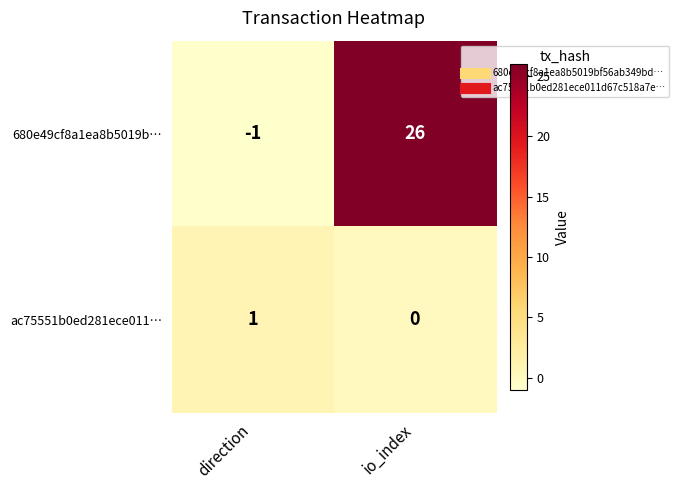

How many series are shown in this chart?

2